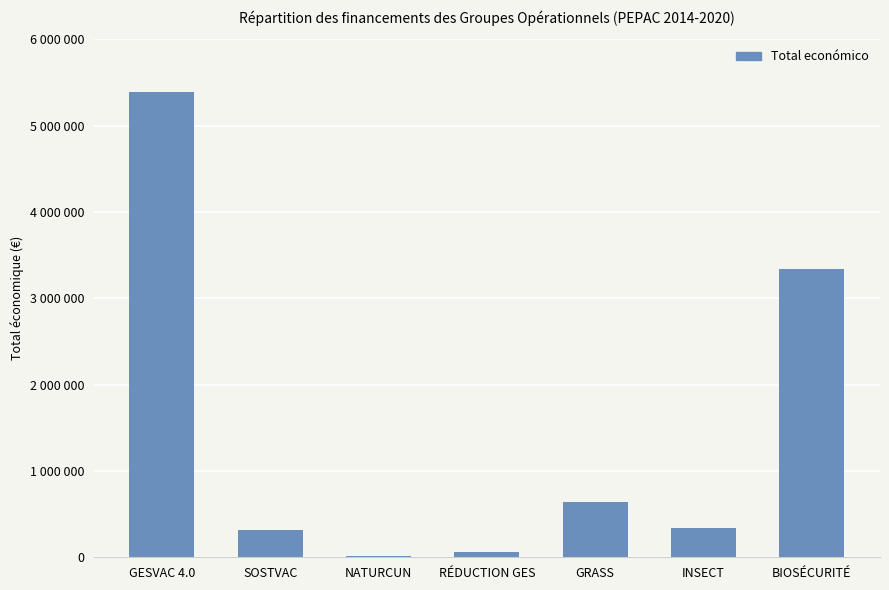

What position from the left is SOSTVAC?

2